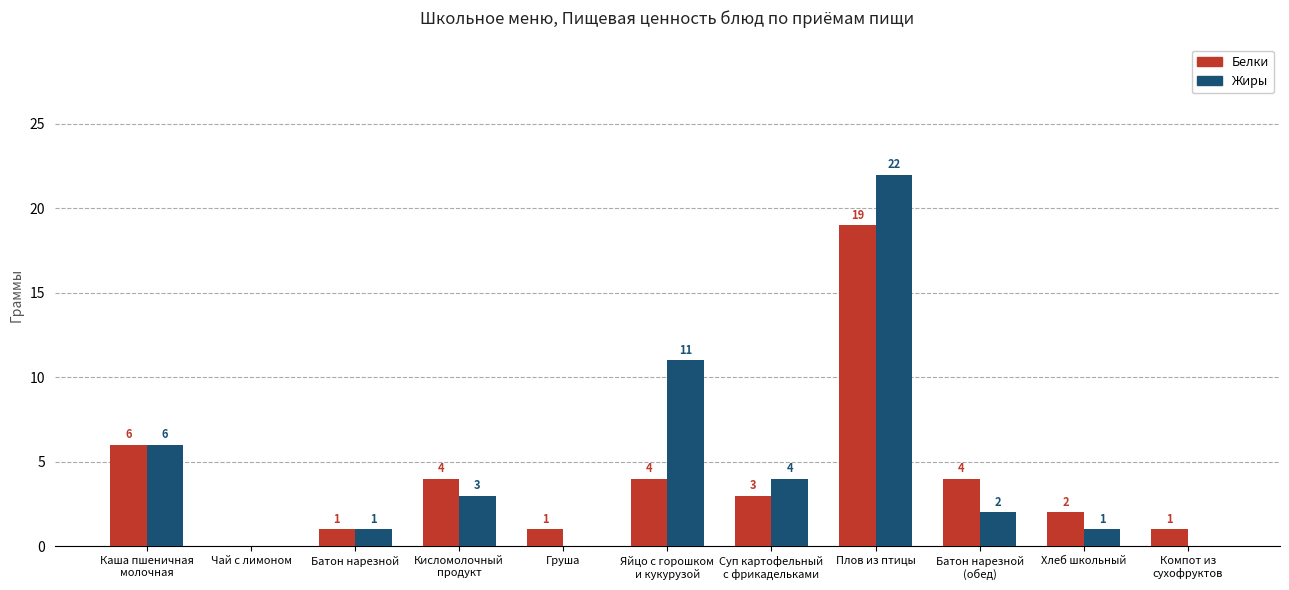

Reading left to right, transcribe all the data shown in this chart.

Белки: 6	0	1	4	1	4	3	19	4	2	1
Жиры: 6	0	1	3	0	11	4	22	2	1	0